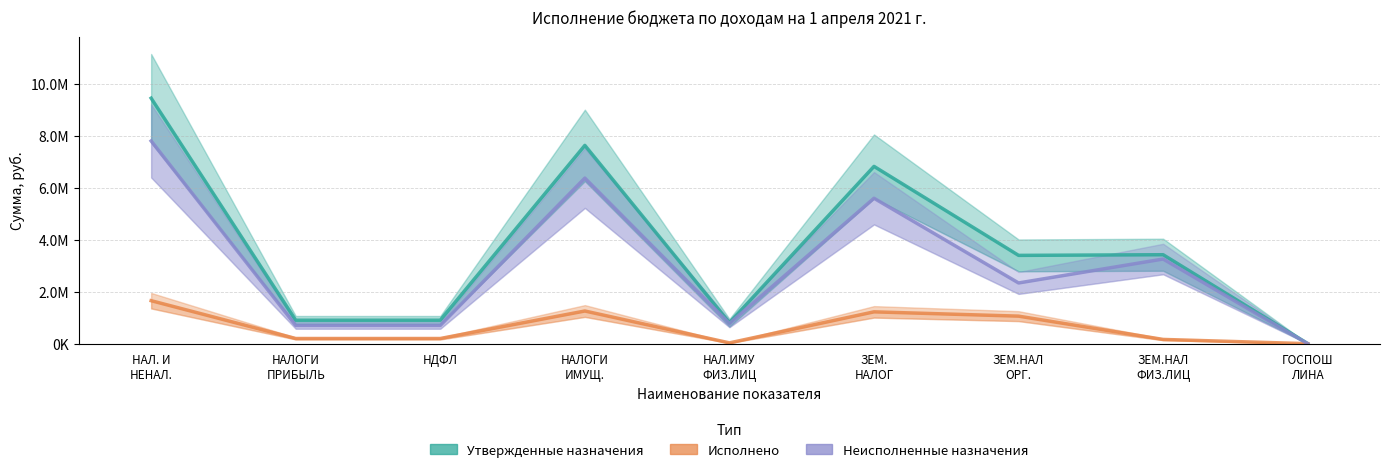

What is the sum of the Утвержденные назначения values at НАЛ.ИМУ
ФИЗ.ЛИЦ and ЗЕМ.НАЛ
ОРГ.?

4208000.0